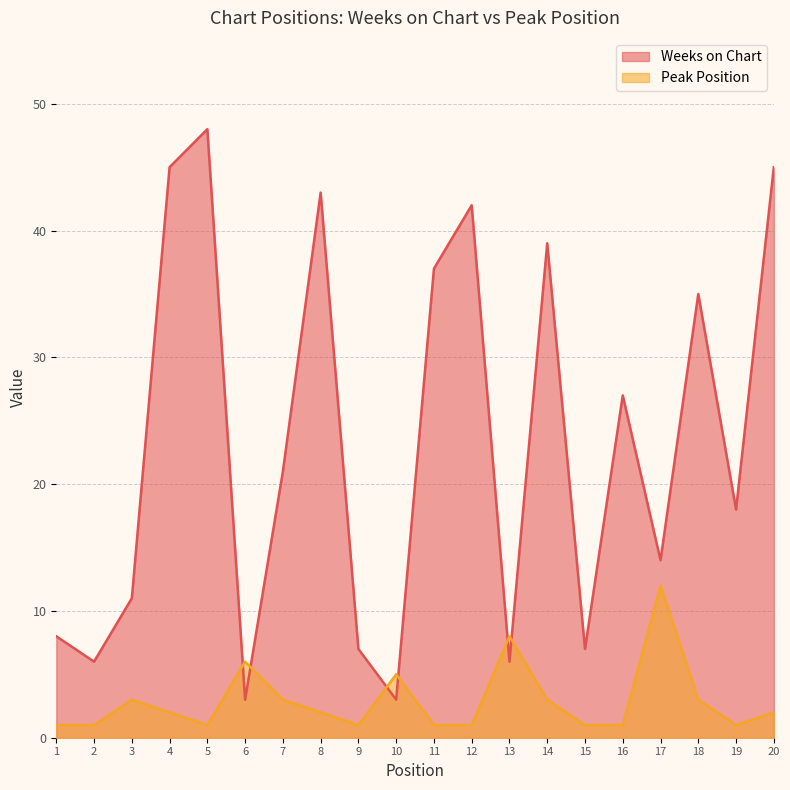

Is the value of Weeks on Chart at 18 greater than the value of Peak Position at 12?

Yes